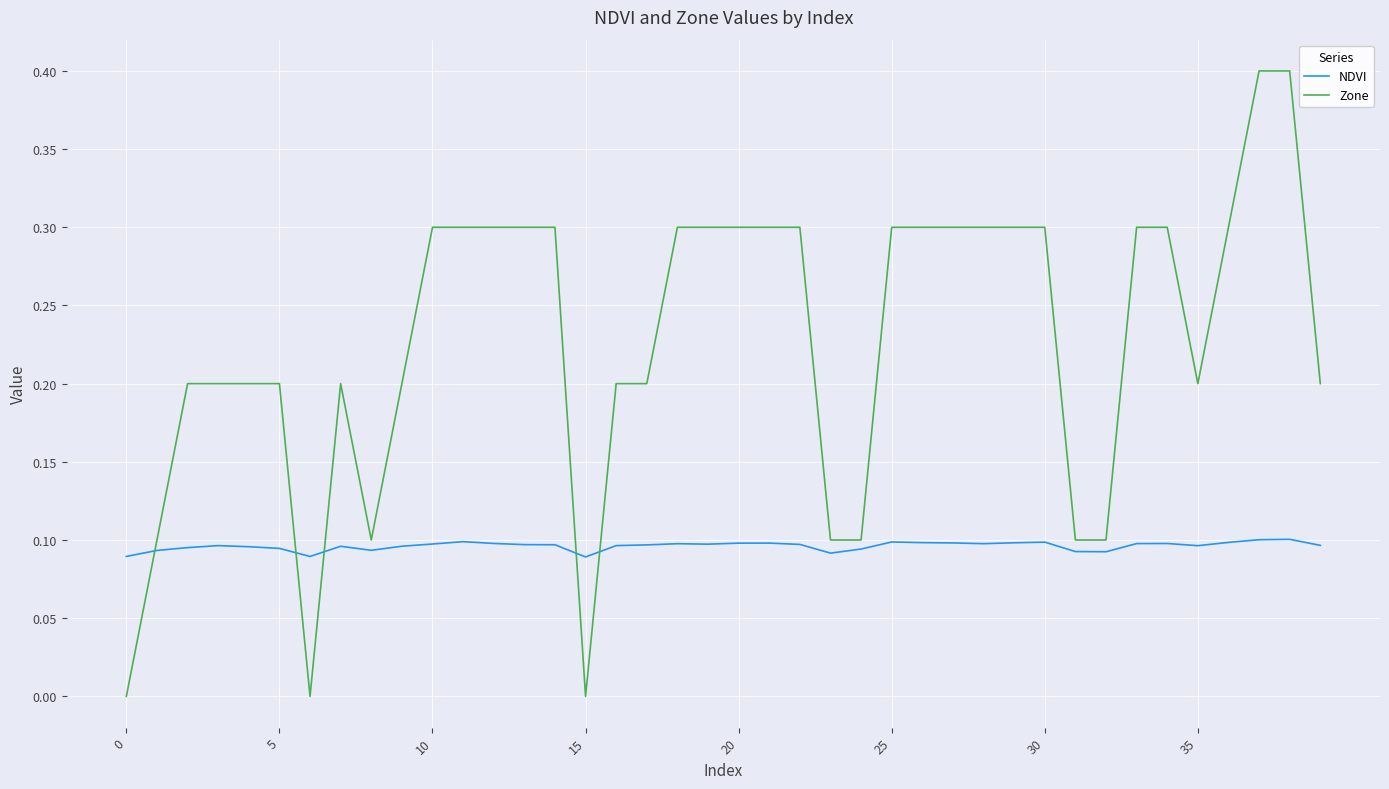

Rank the series by their average value, from highest to lowest.

Zone, NDVI